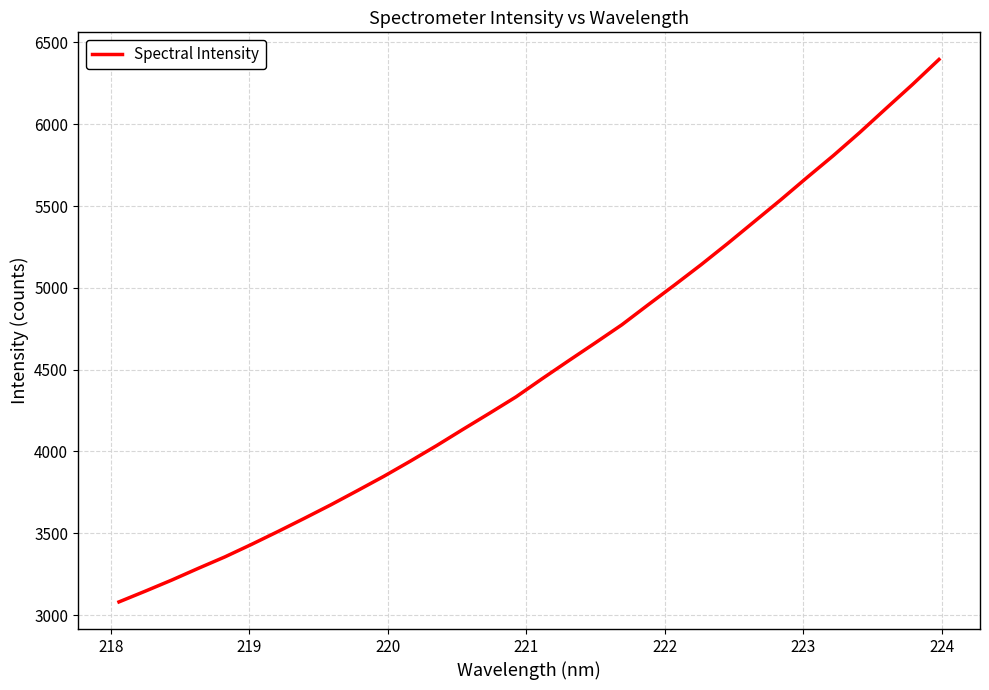

What is the maximum value shown in the chart?

6396.0